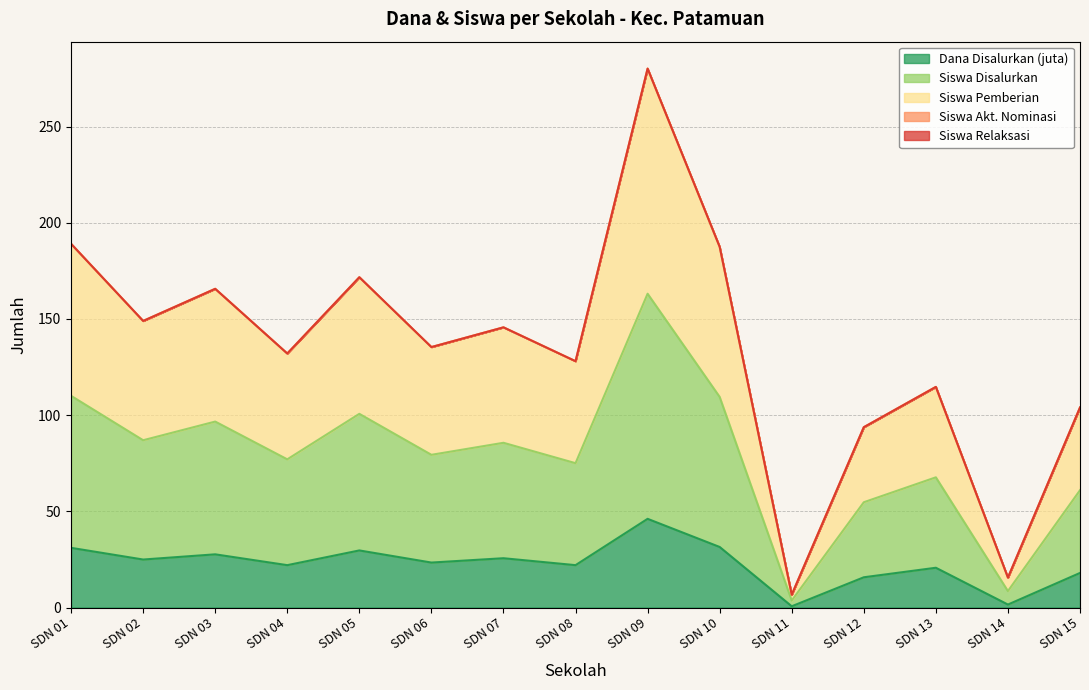

What is the value of the Siswa Pemberian point at the 6th from the left?

135.4